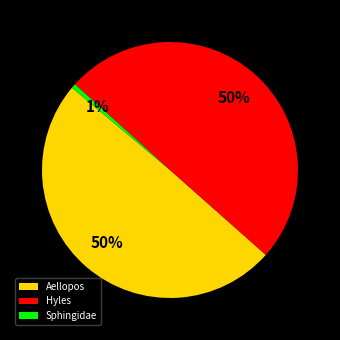

How many slices are in this pie chart?

3